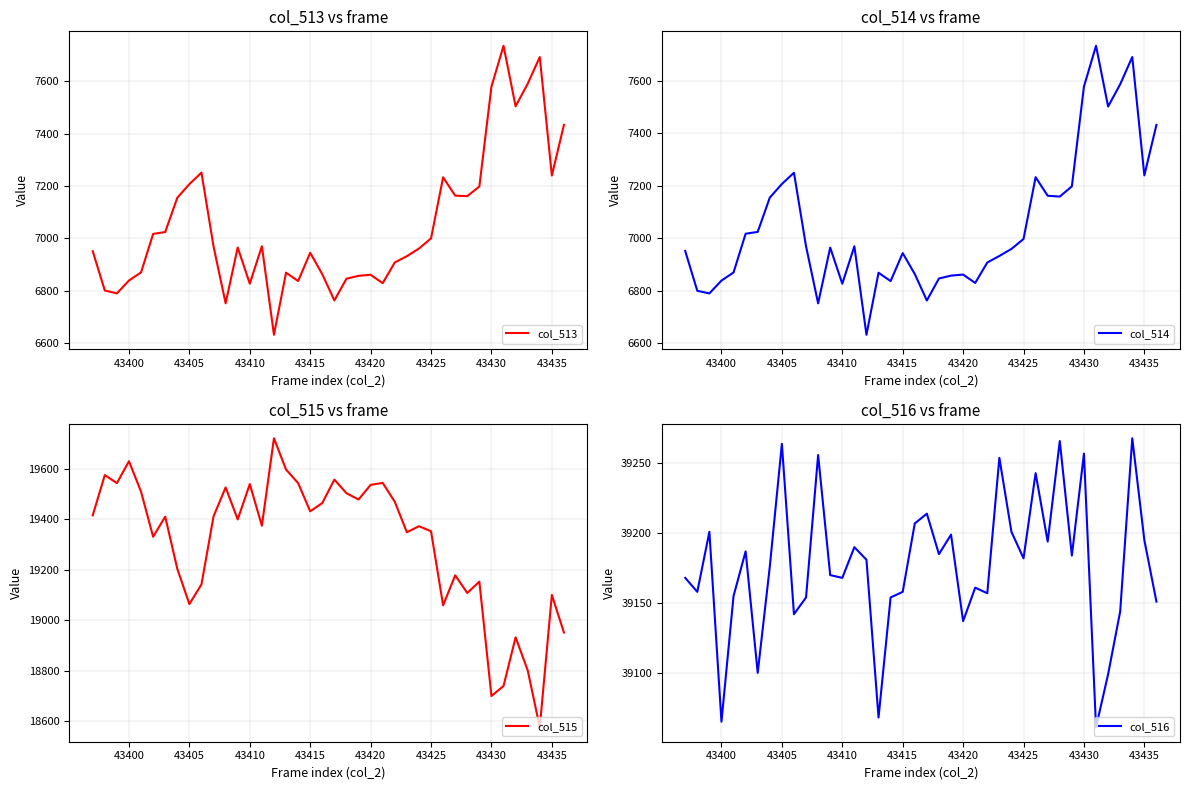

True or false: col_513 and col_515 intersect in this chart.

False